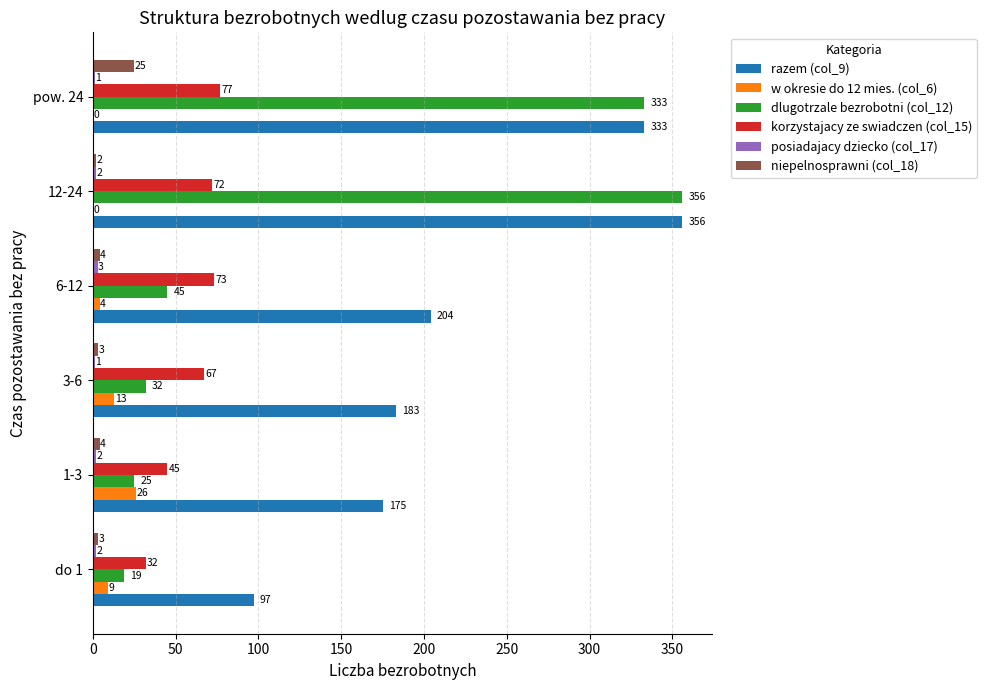

At which label is razem (col_9) closest to 226?

6-12